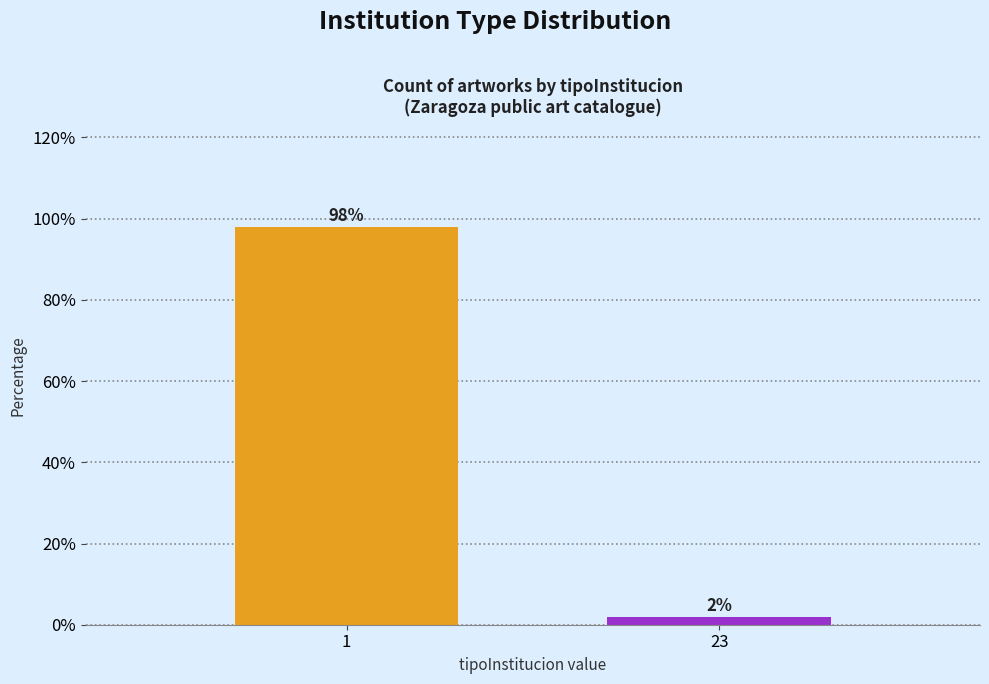

Reading left to right, transcribe all the data shown in this chart.

1=98	23=2